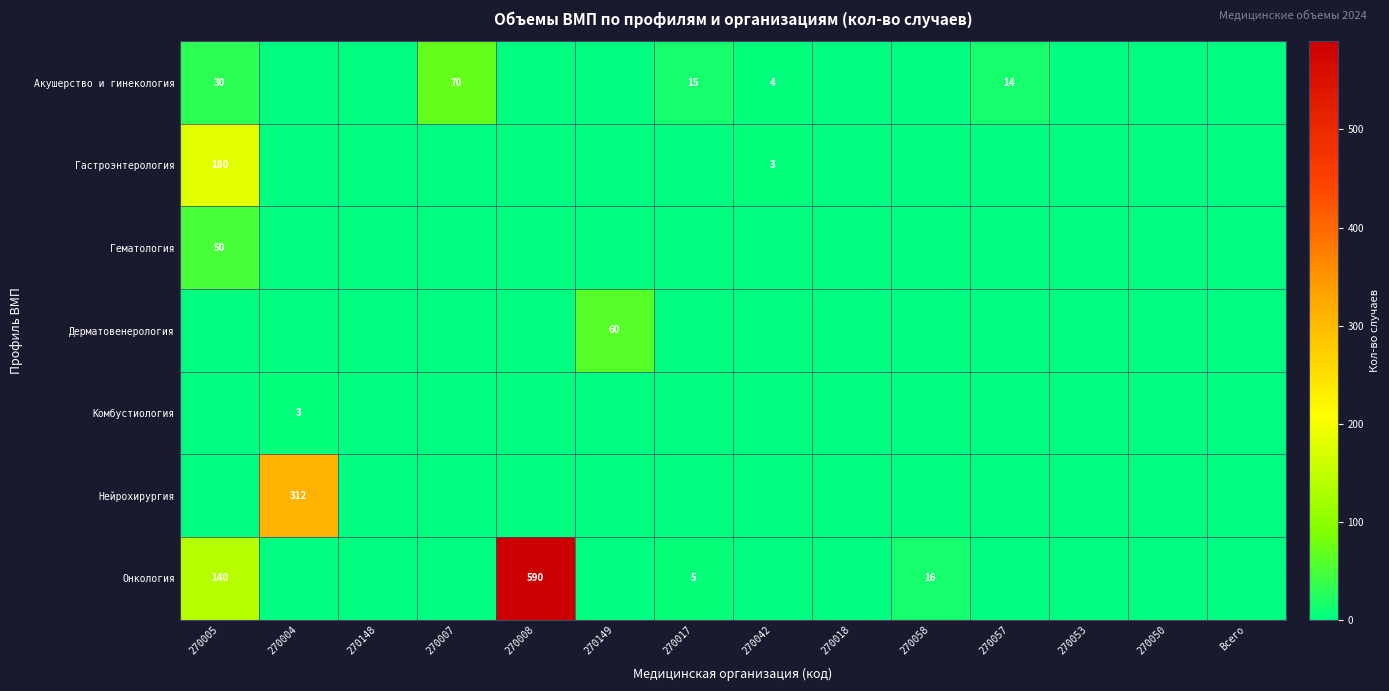

True or false: Онкология has a value of 226 at 270005.

False